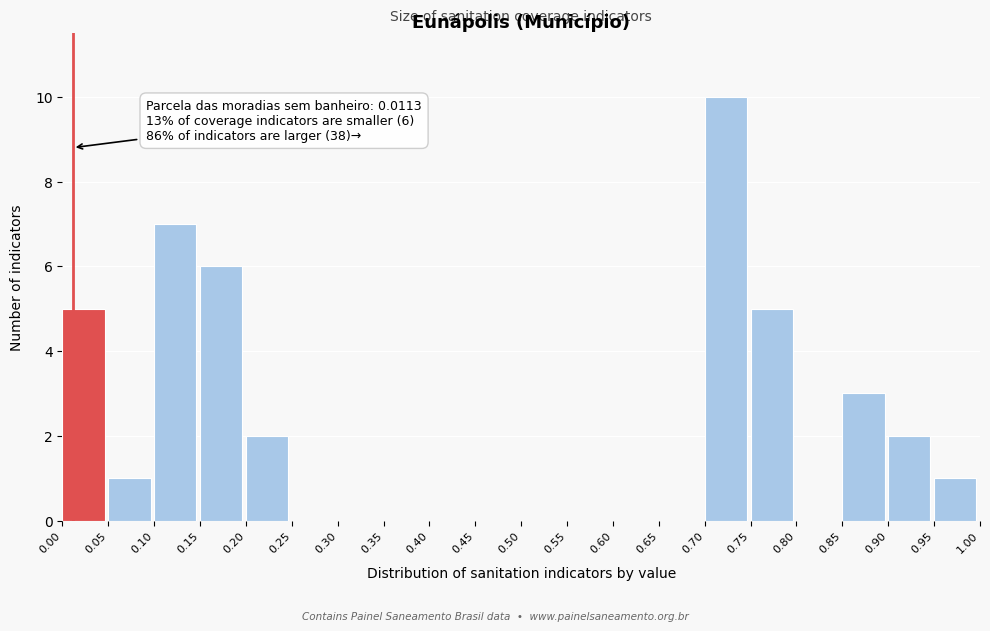

Over which range of the x-axis is the bar tallest?

0.70 to 0.75